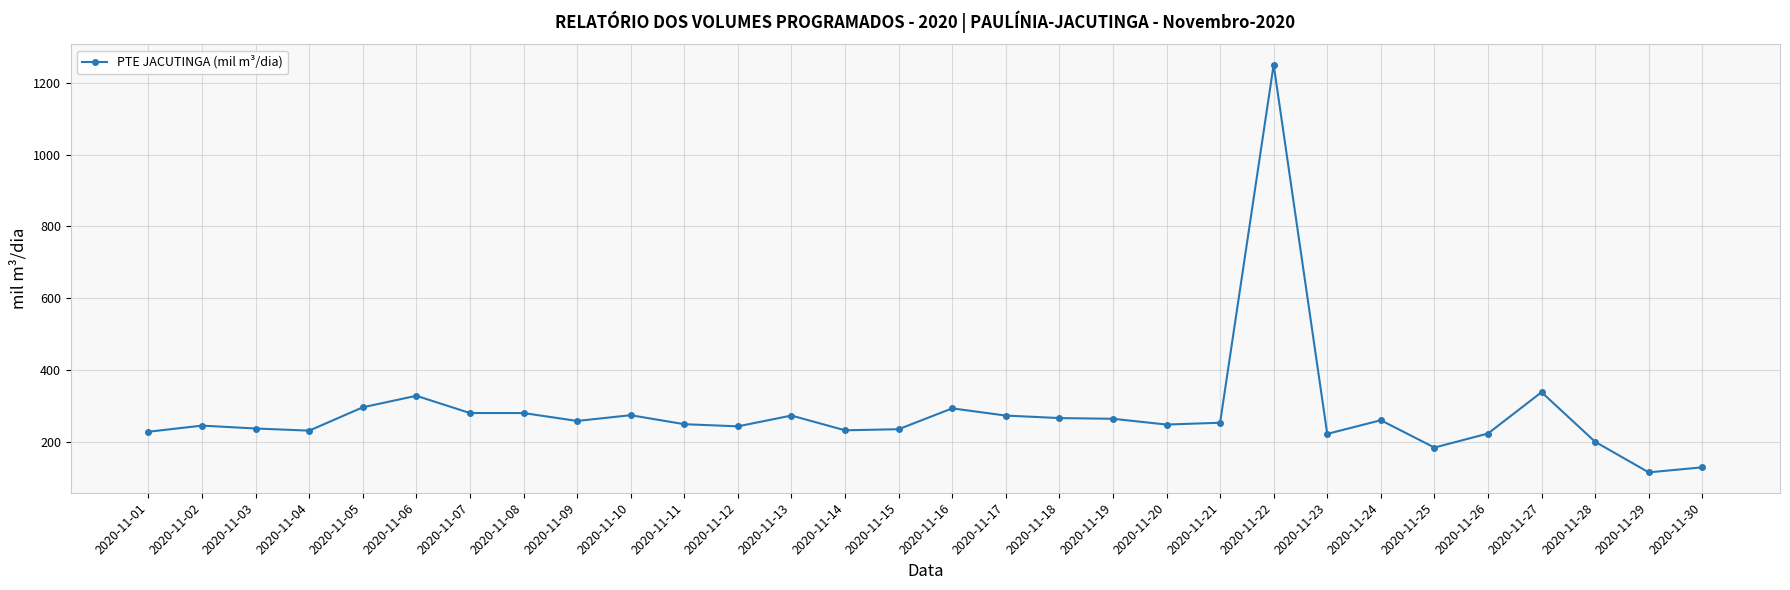

True or false: the data shows 329 at 2020-11-06.

True